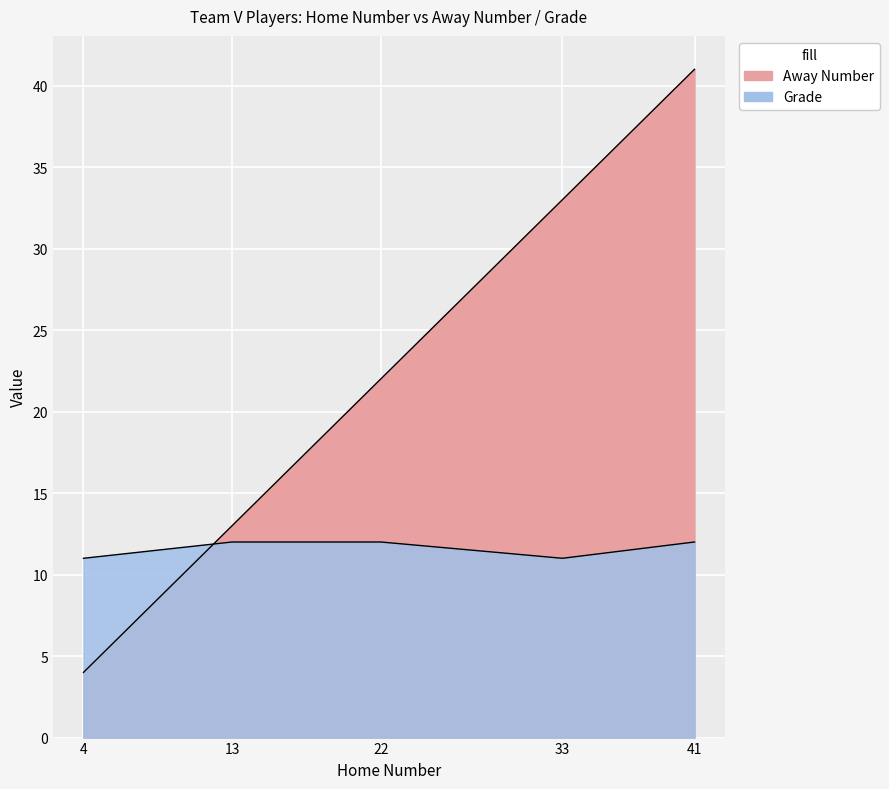

What is the value of the Away Number point at the 2nd from the left?

13